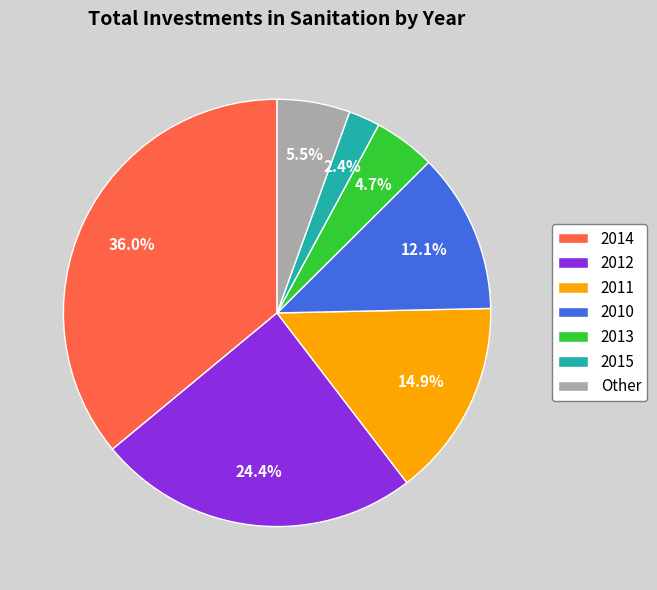

Which category has the biggest portion of the pie?

2014